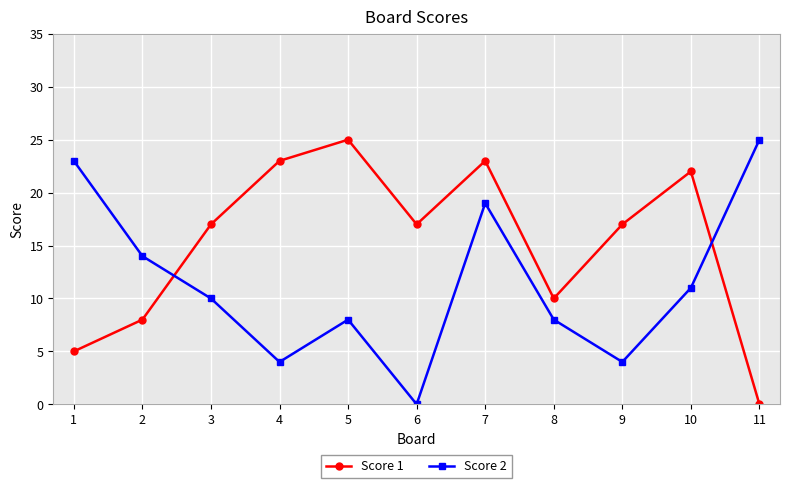

Between which two adjacent categories do Score 2 and Score 1 first intersect?

2 and 3